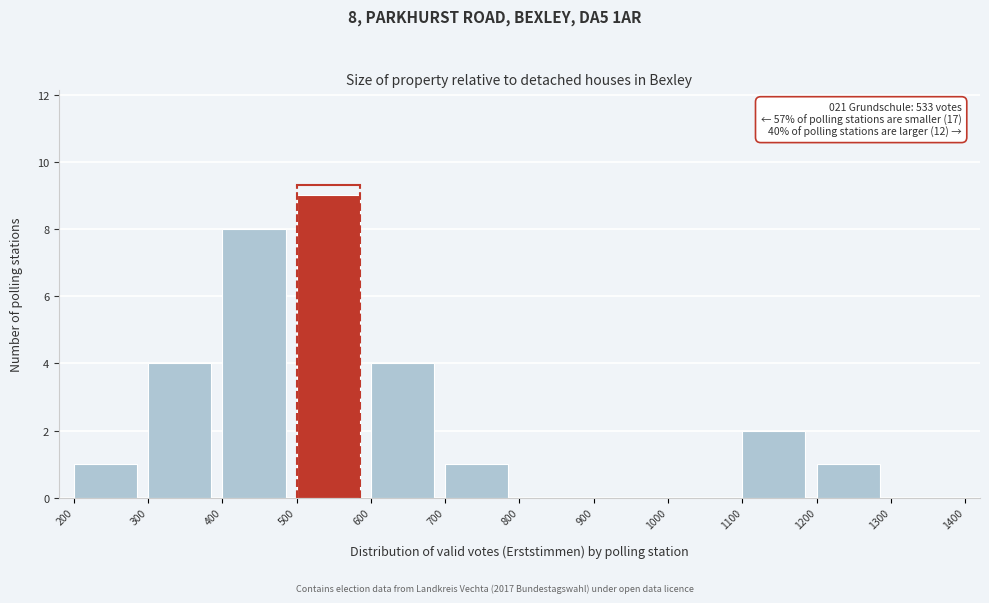

Over which range of the x-axis is the bar tallest?

500 to 600